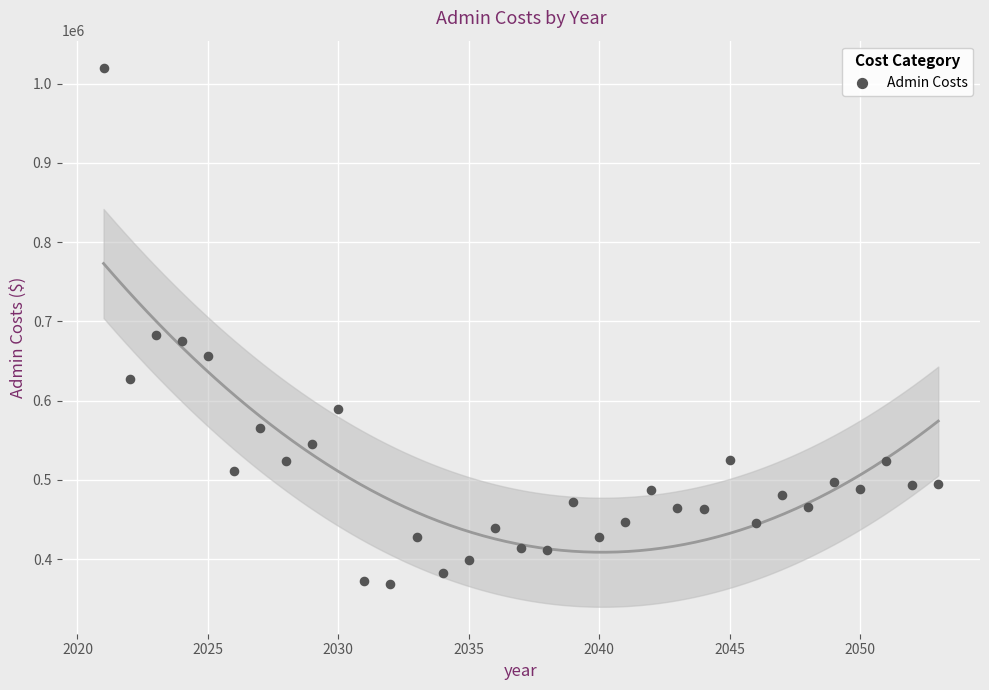

What Y value in the scatter plot is closest to 694467?

683076.2